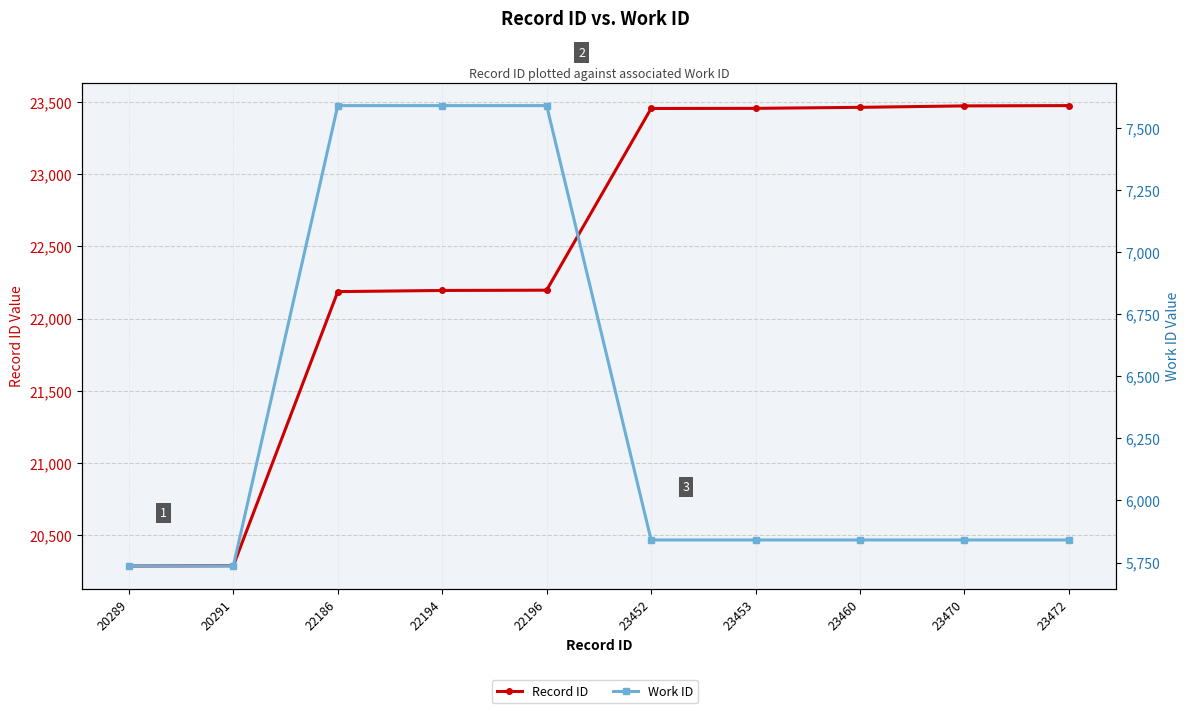

What are all the series names shown in the legend?

Record ID, Work ID